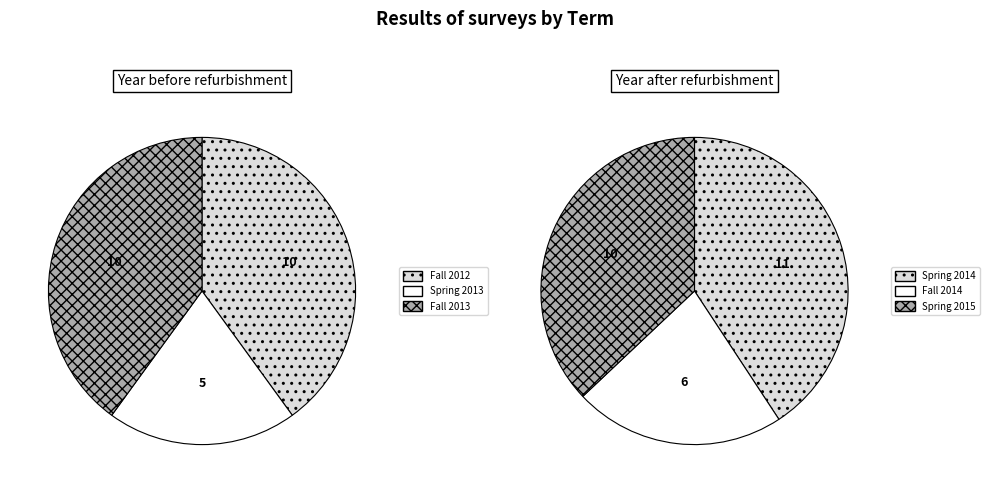

What is the change in value from Fall 2012 to Spring 2013?

-5